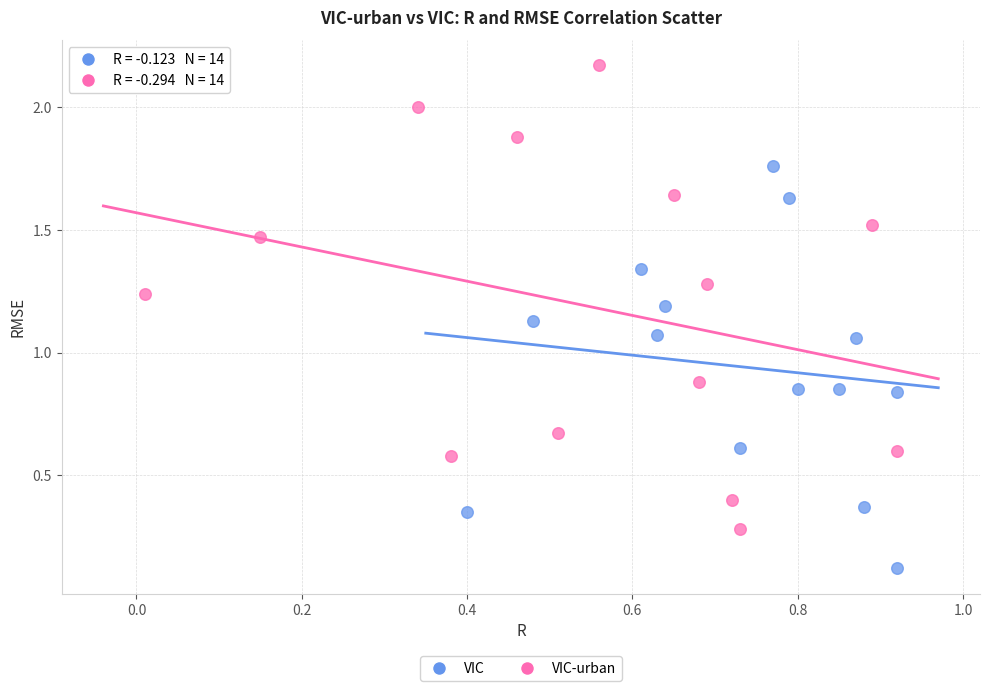

Which series contains the highest Y value?

VIC-urban